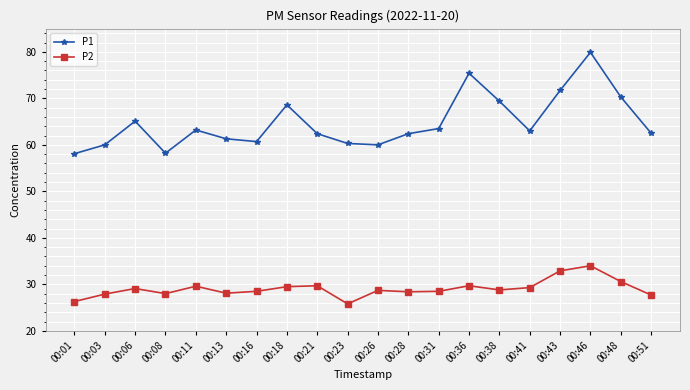

True or false: P2 and P1 intersect in this chart.

False